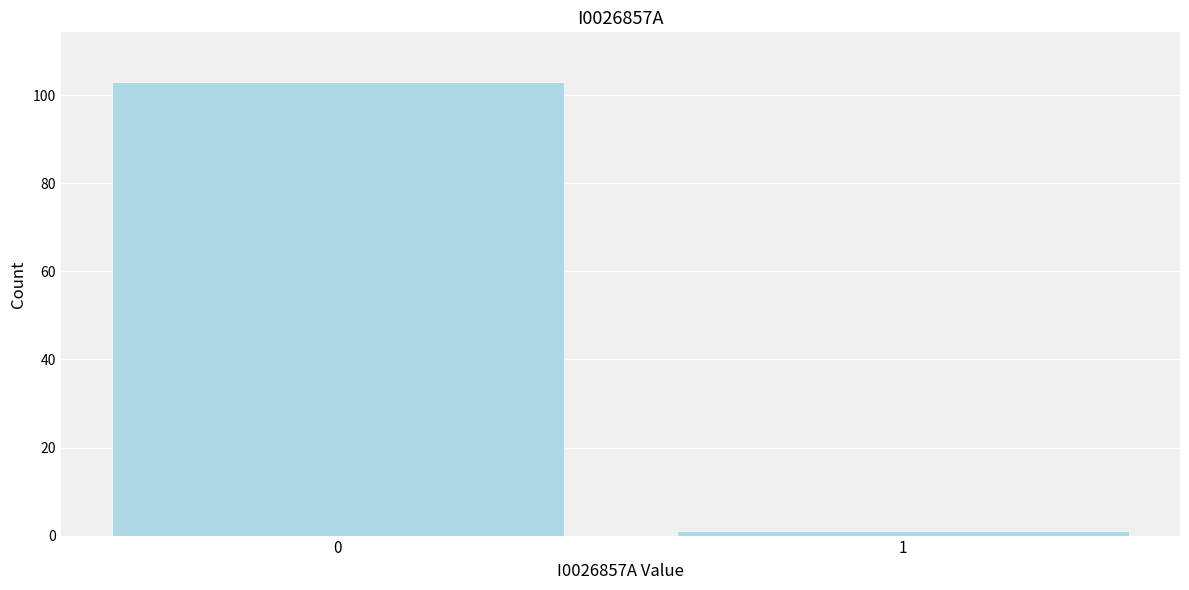

Reading right to left, transcribe all the data shown in this chart.

1	103